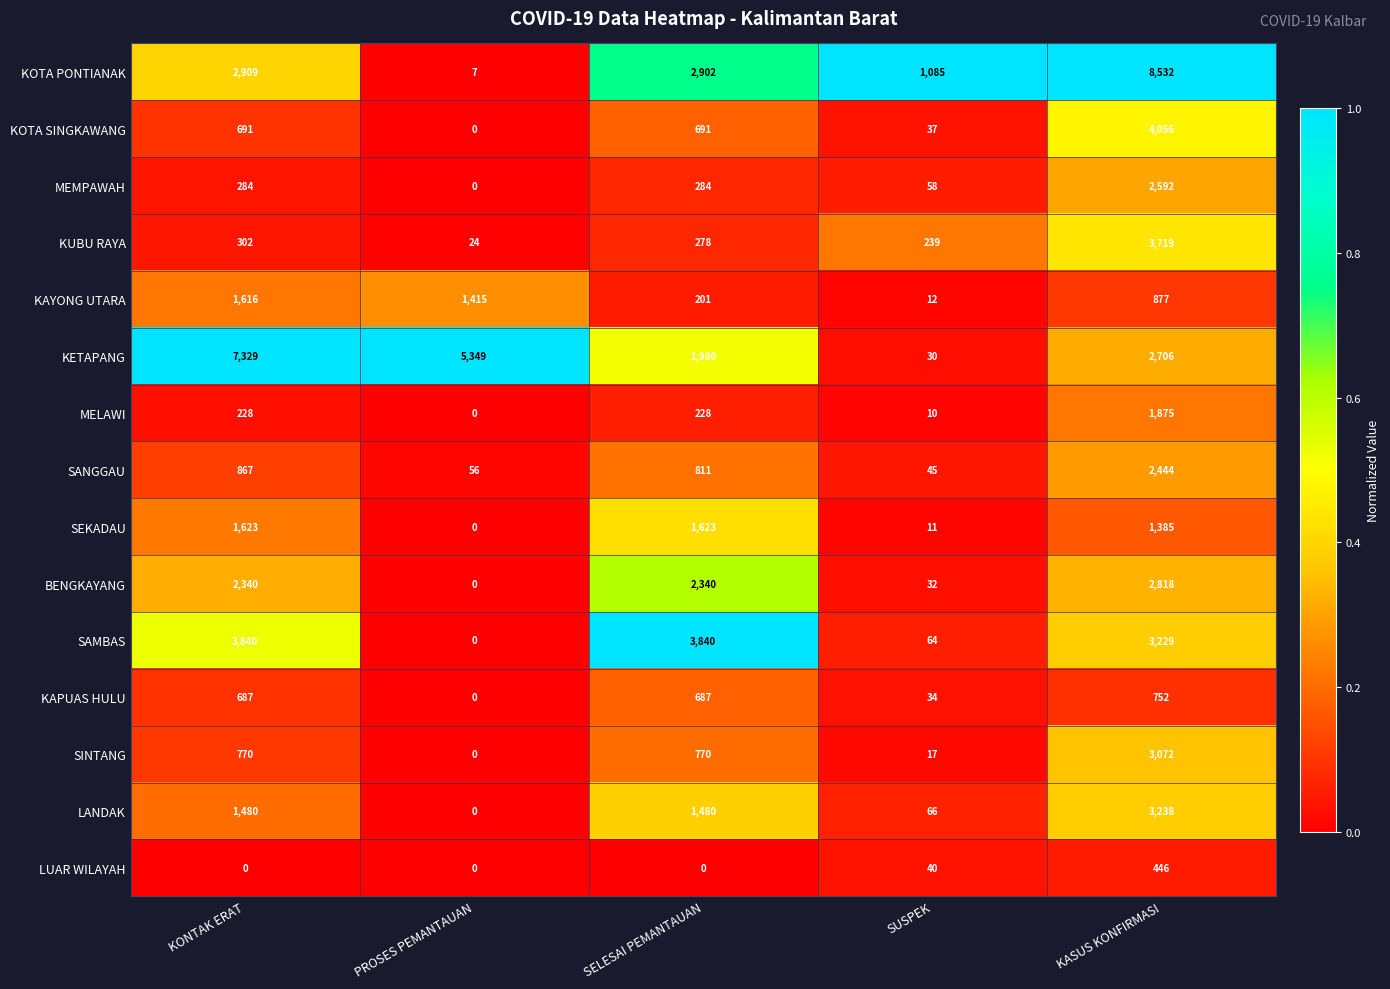

Which series has the largest total across all categories?

KETAPANG